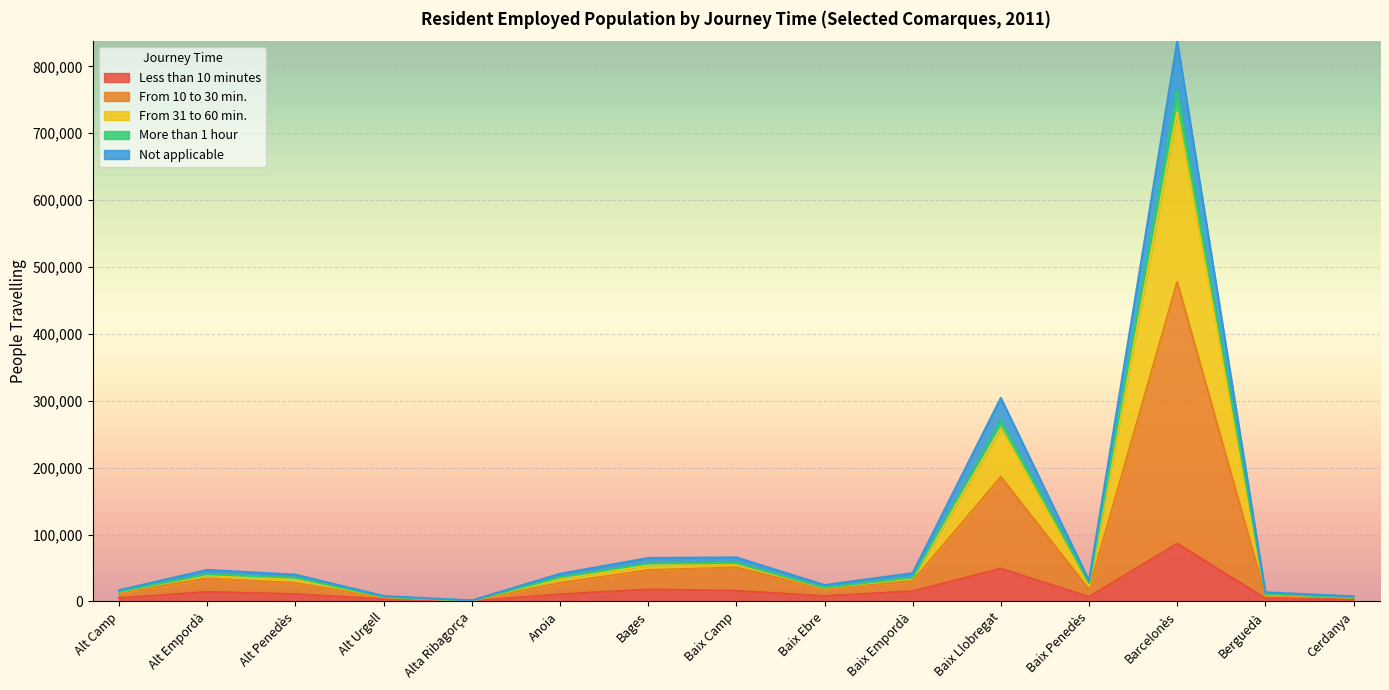

What is the minimum value for From 31 to 60 min.?

1113